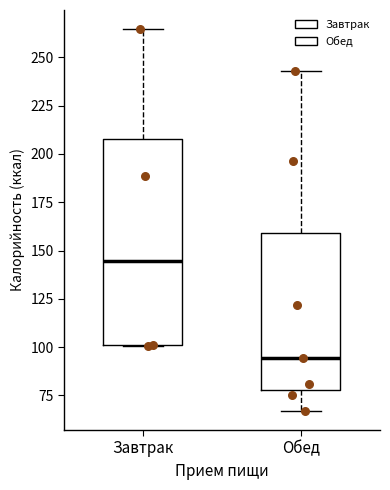

Which box is the tallest, from its lower edge to its upper edge?

Завтрак